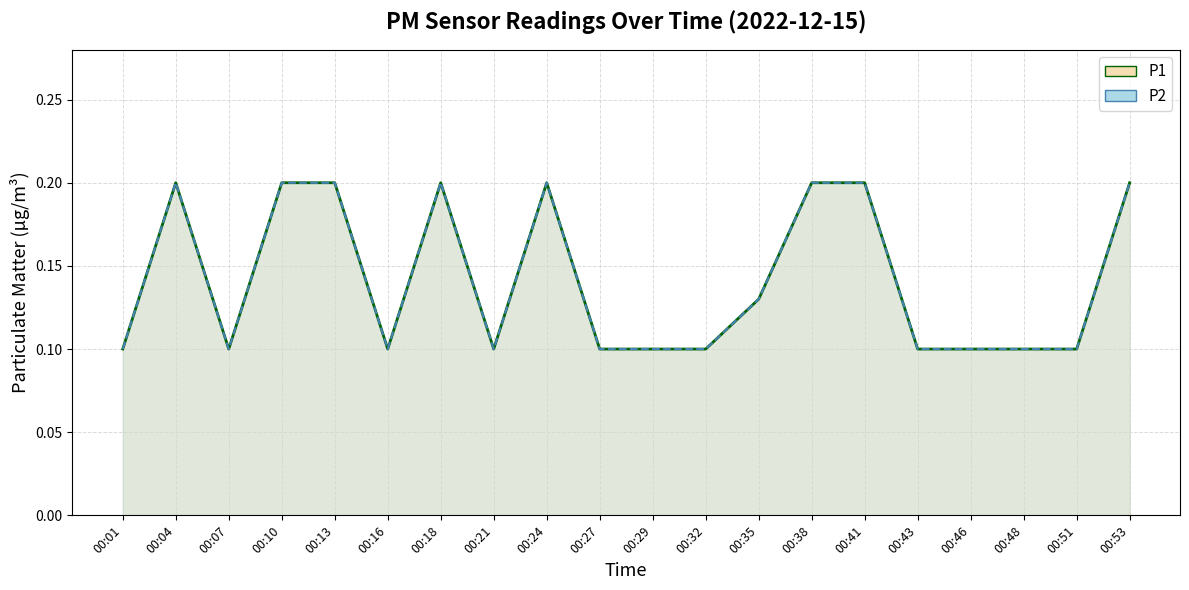

The P2 series shows 0.1 at 00:07. True or false?

True